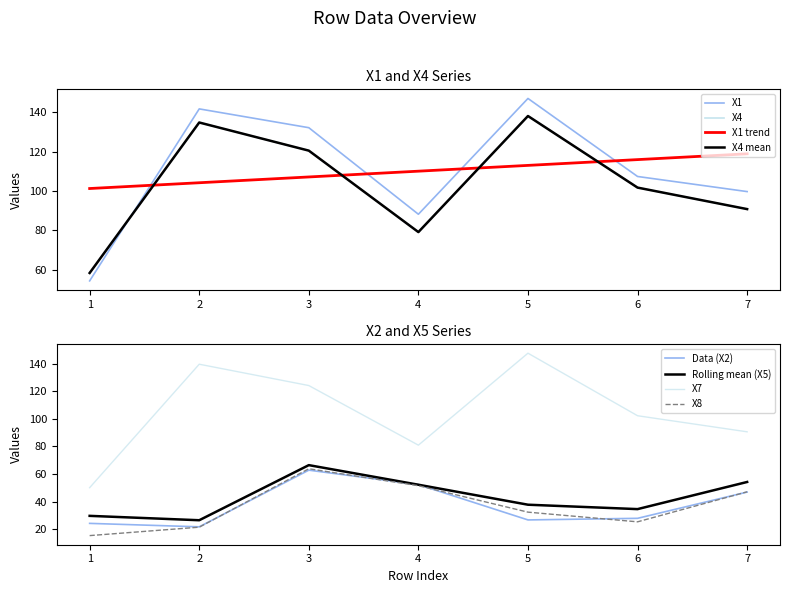

The value of Rolling mean (X5) at 5 is 61.5. True or false?

False